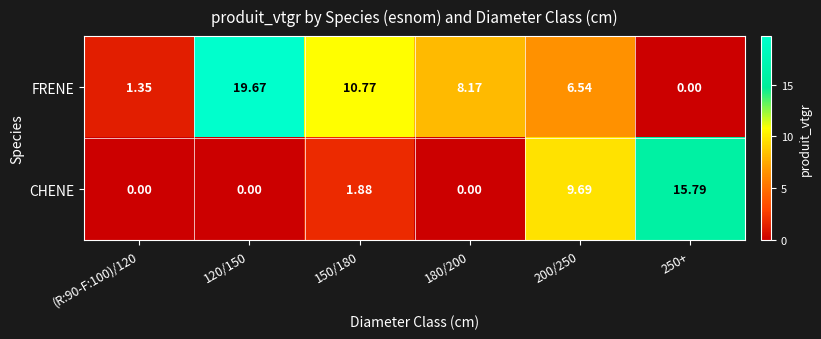

List the series in order of their overall mean, highest first.

FRENE, CHENE